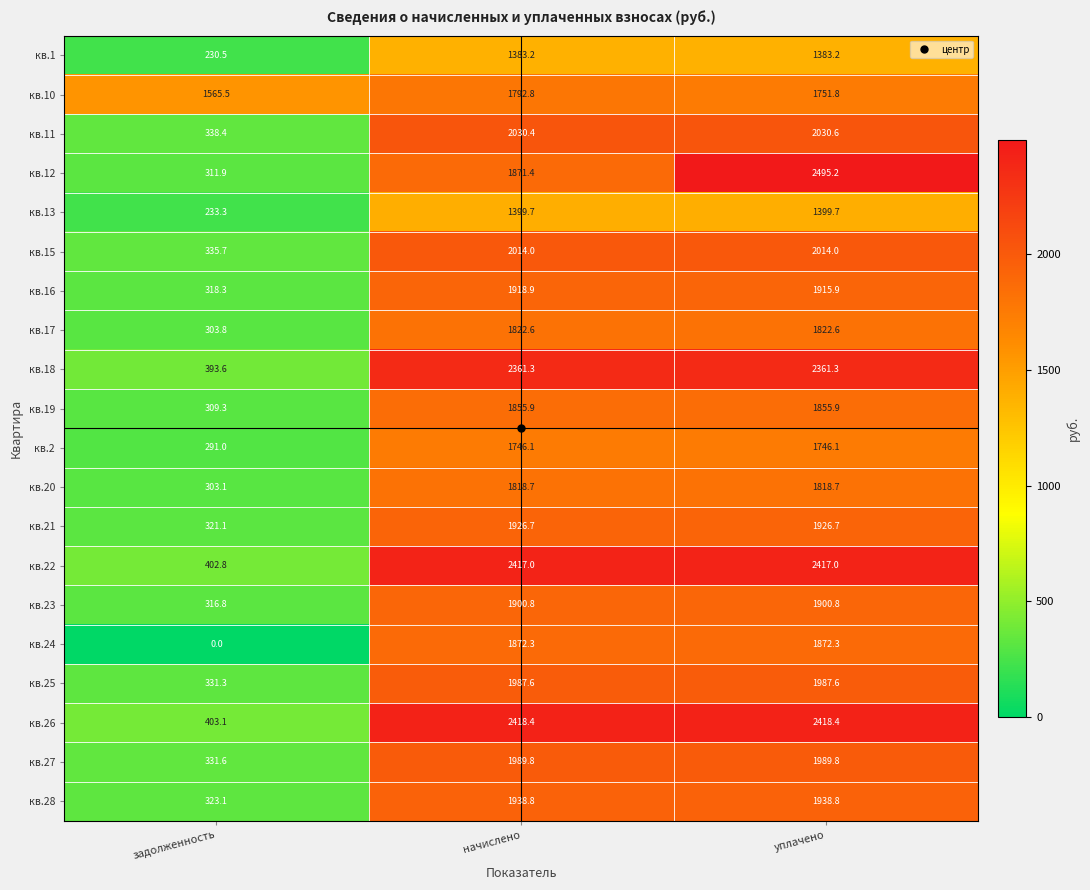

What is the greatest value displayed?

2495.2